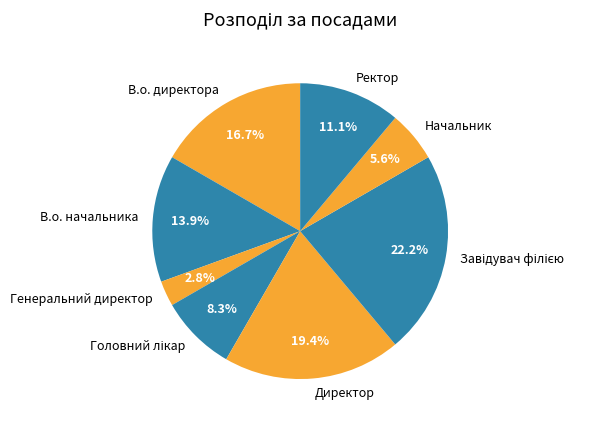

Is there any slice that represents more than half of the pie?

No